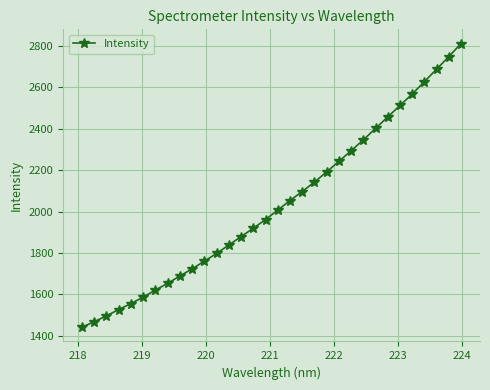

What is the maximum value shown in the chart?

2811.6